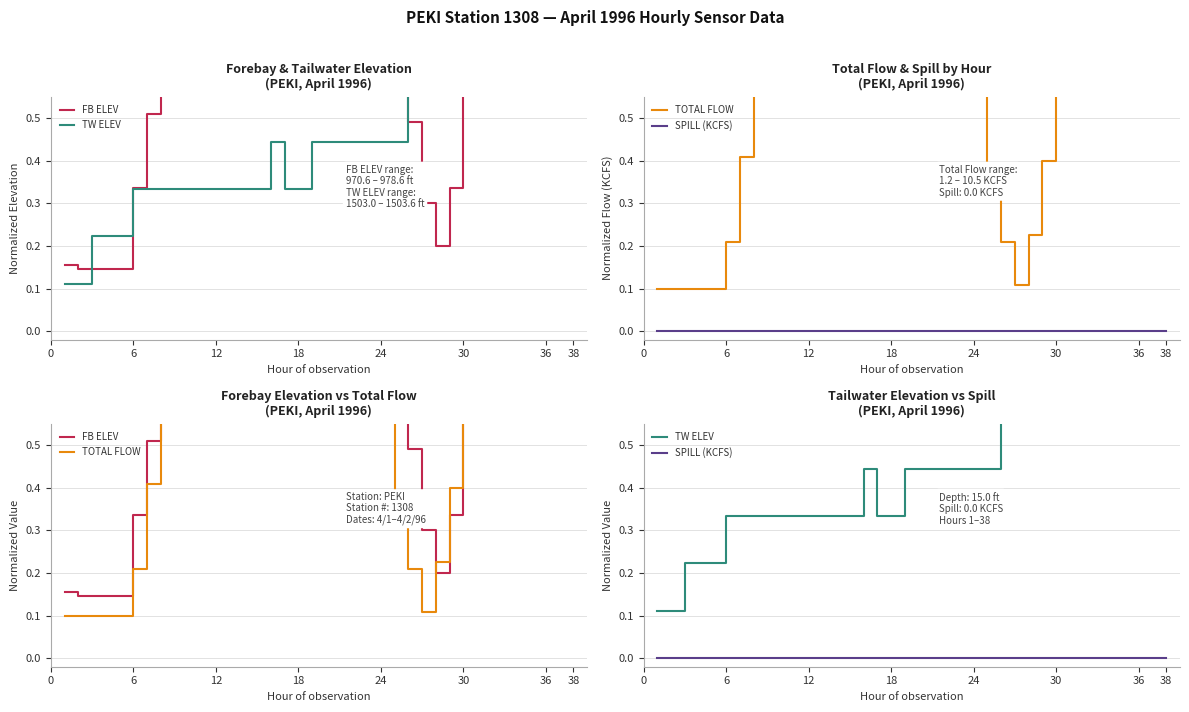

What is the average value of the TW ELEV series?

0.5